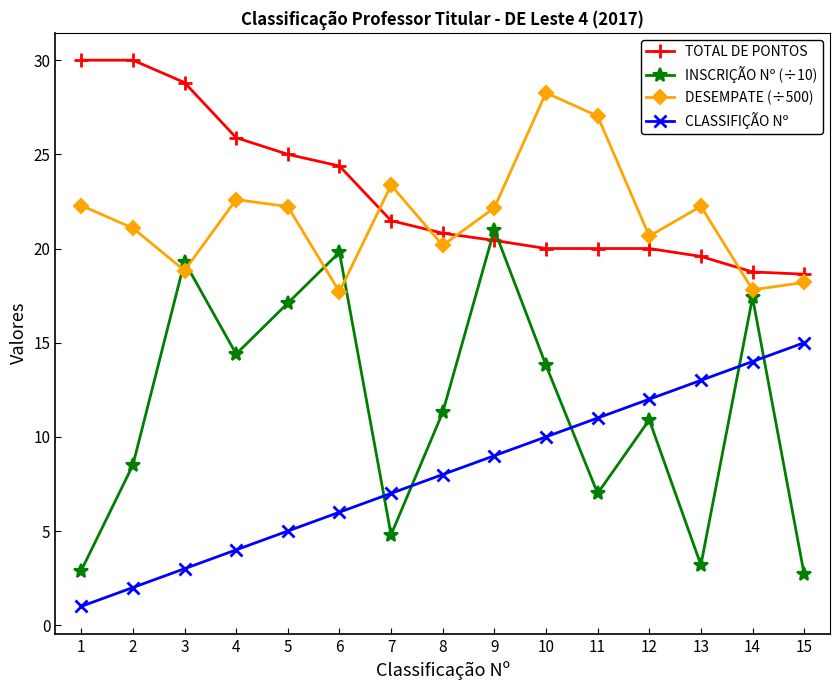

What is the sum of the INSCRIÇÃO Nº (÷10) values at 3 and 2?

27.8